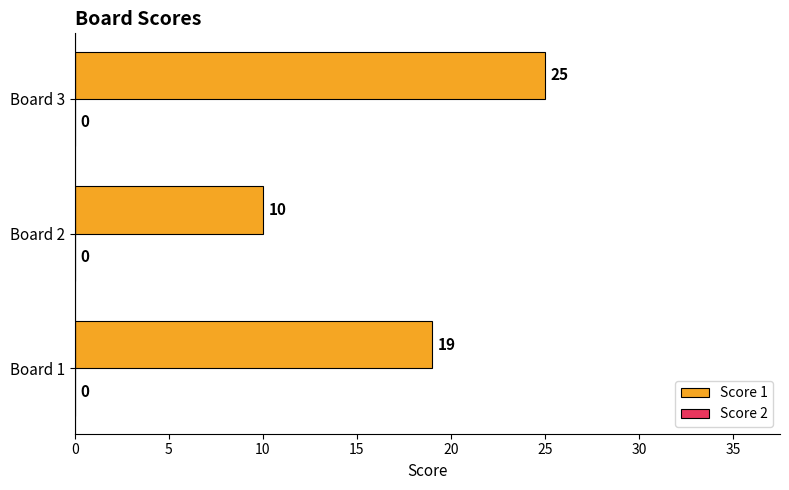

What is the change in value from Board 2 to Board 3?

+15